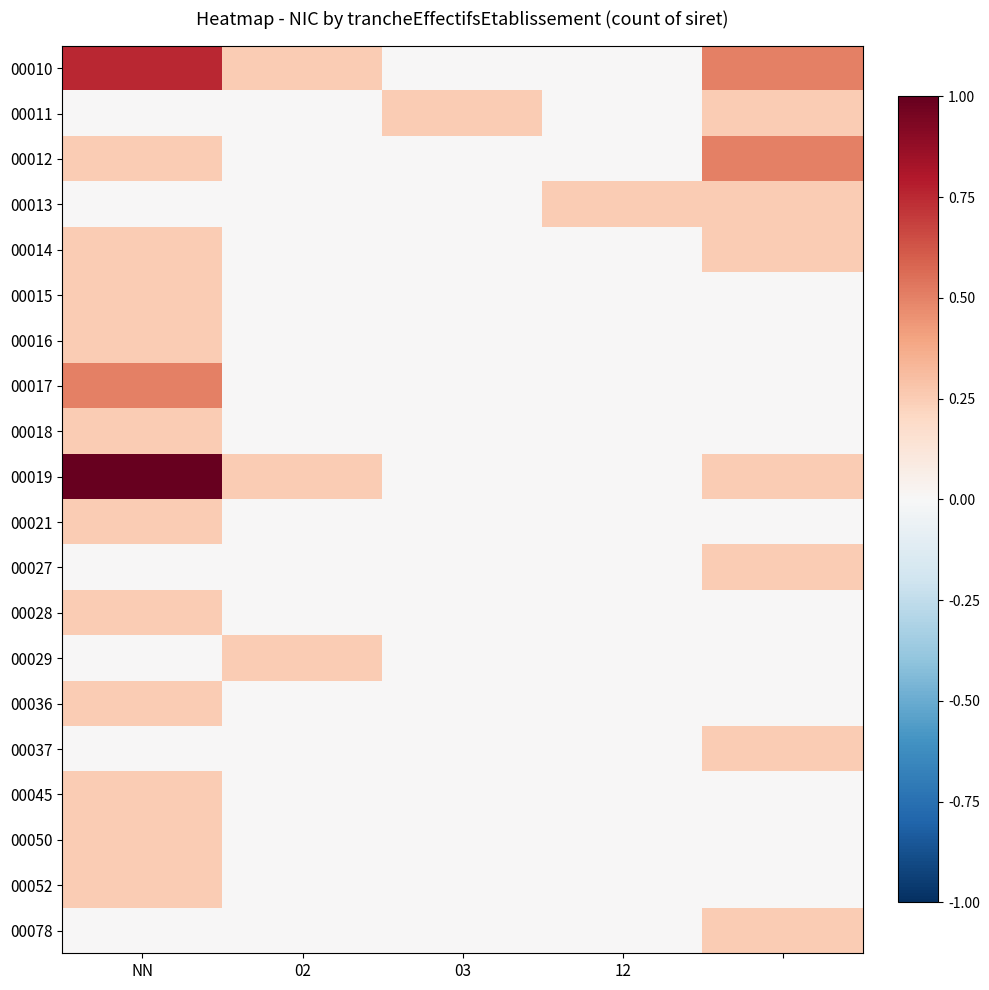

Count the number of categories in the chart.

5